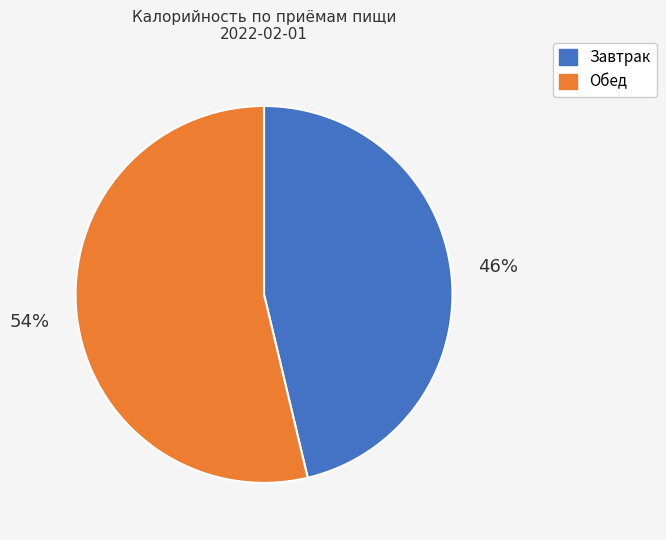

To the nearest percent, what is the average slice percentage?

50%